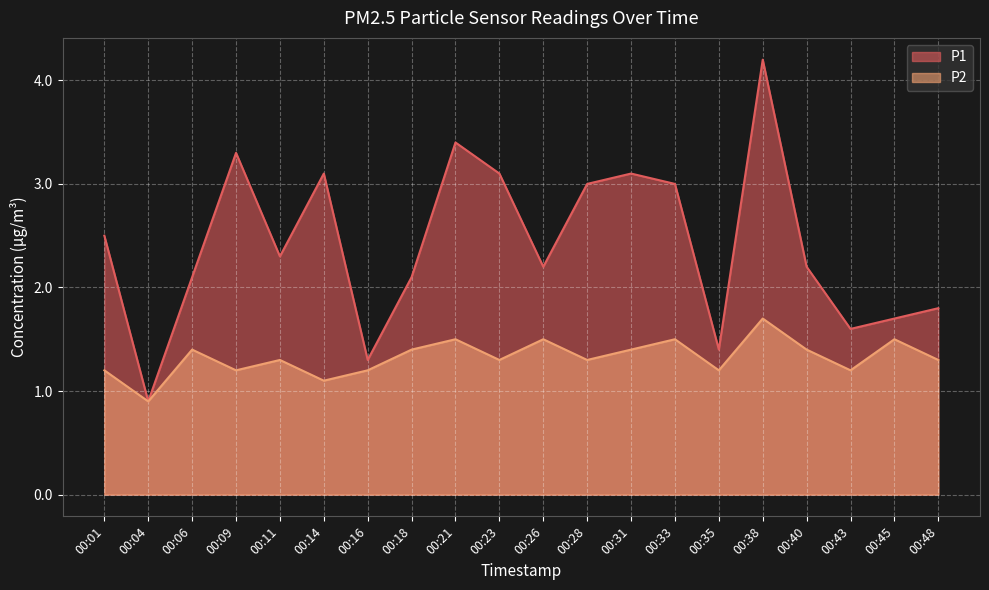

At which category is the sum across all series the highest?

00:38